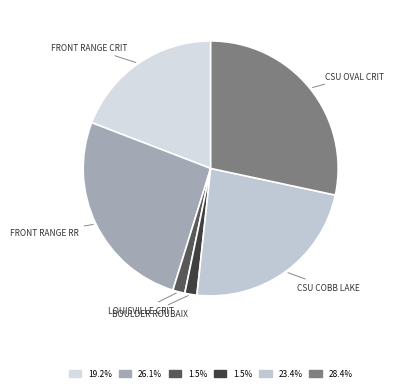

How many segments does this pie chart have?

6